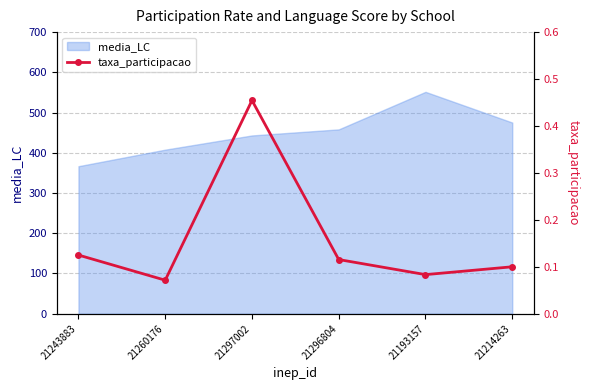

The value at 21243883 is 0.1. True or false?

False